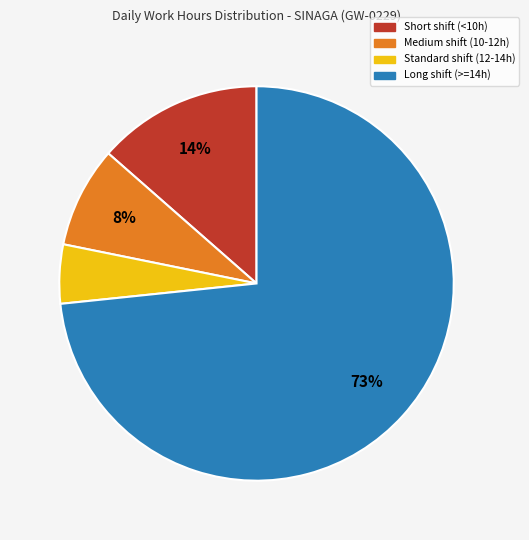

To the nearest percent, what is the average slice percentage?

25%